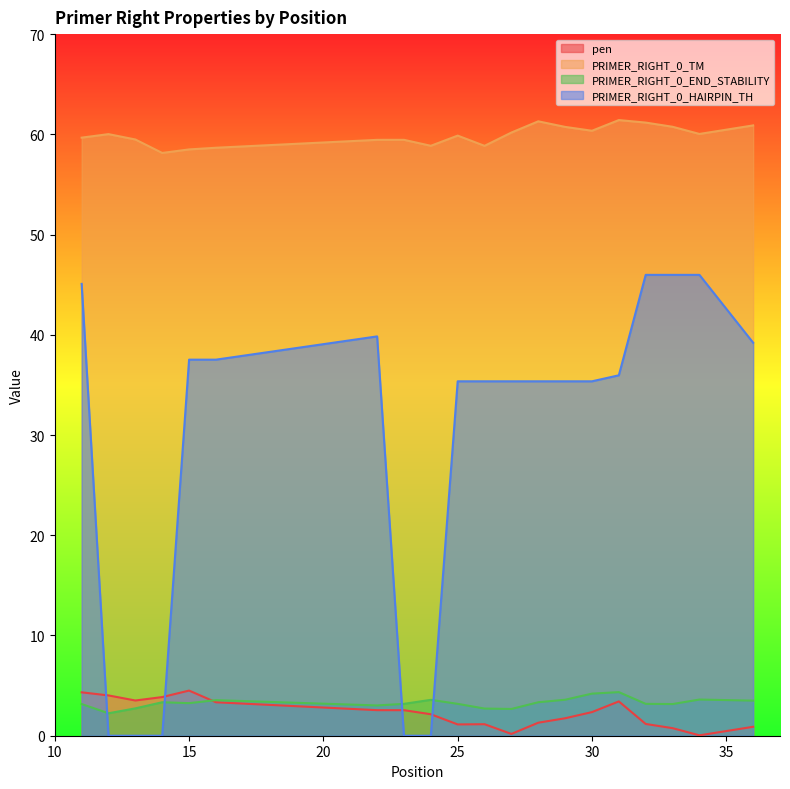

True or false: pen and PRIMER_RIGHT_0_TM cross at least once.

False